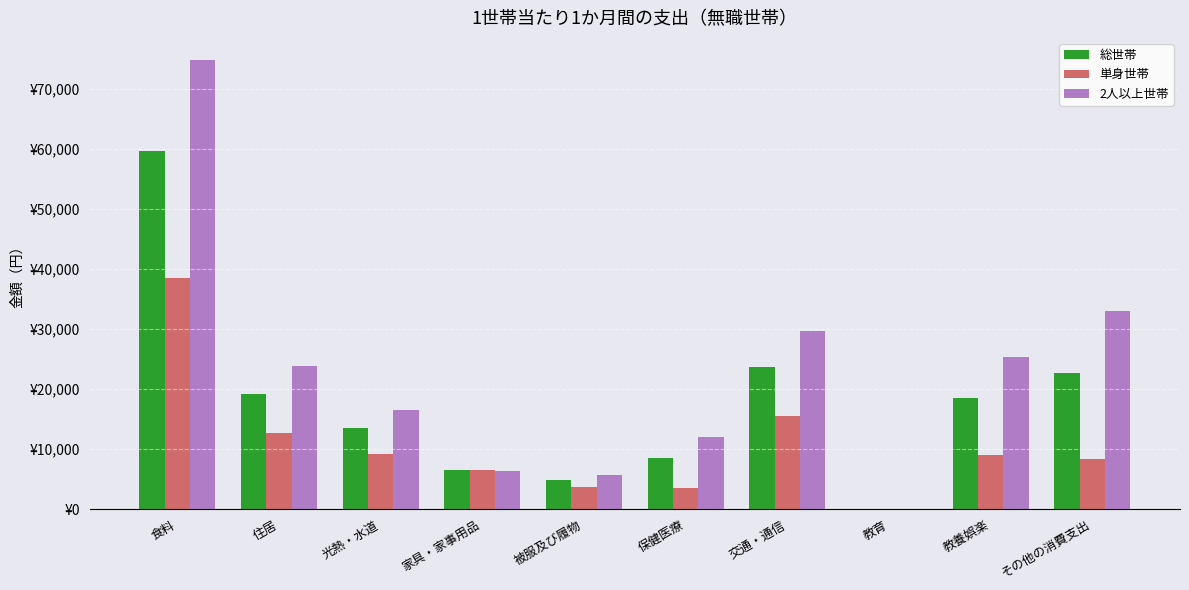

What are all the series names shown in the legend?

総世帯, 単身世帯, 2人以上世帯